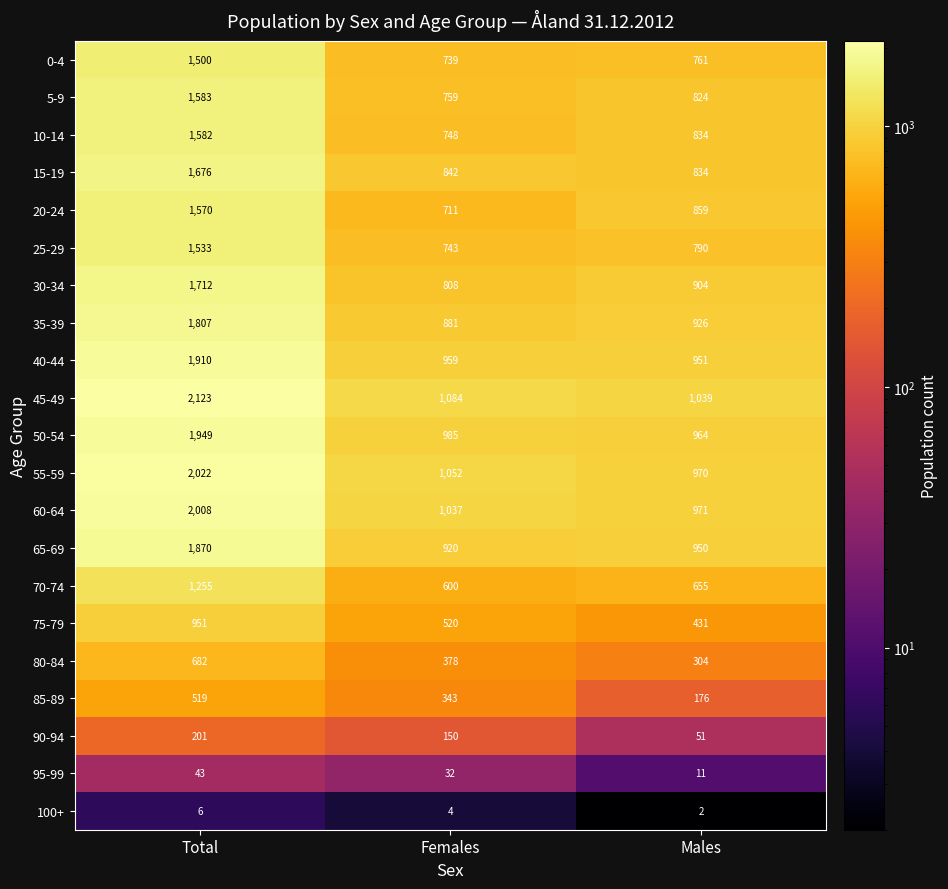

What is the difference between the maximum and minimum values in the 15-19 series?

842